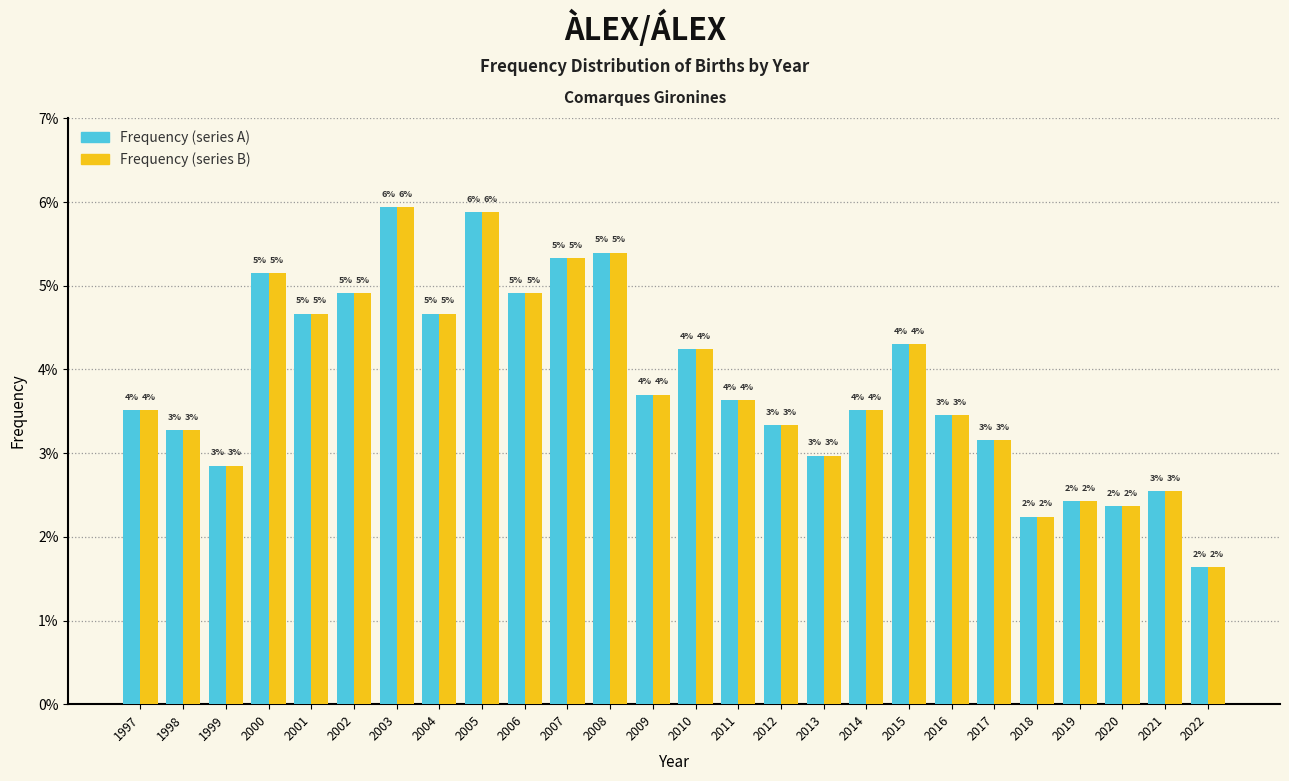

Are the bars horizontal?

No